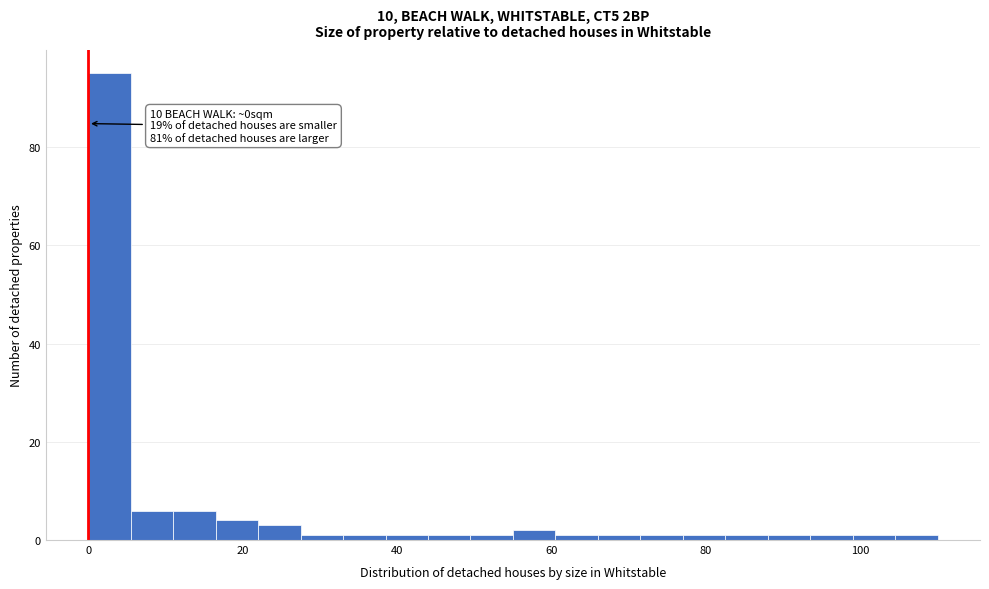

Read against the x-axis, roughly where is the centre of the tallest bar?

2